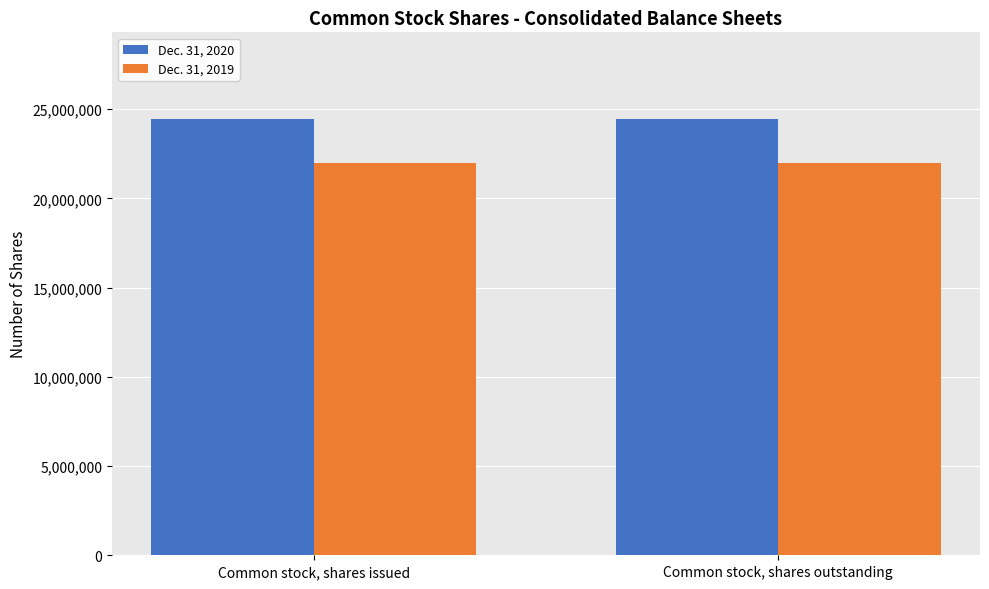

What is the label of the 1st bar from the left?

Common stock, shares issued